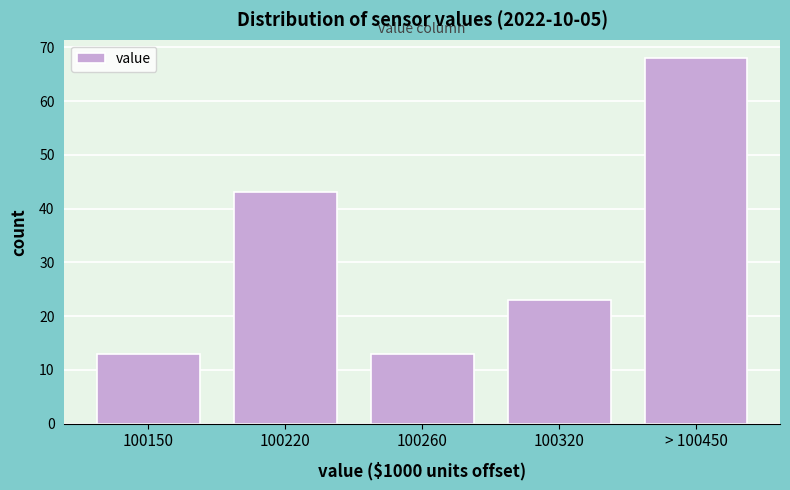

Reading right to left, what are all the values shown in this chart?

68	23	13	43	13